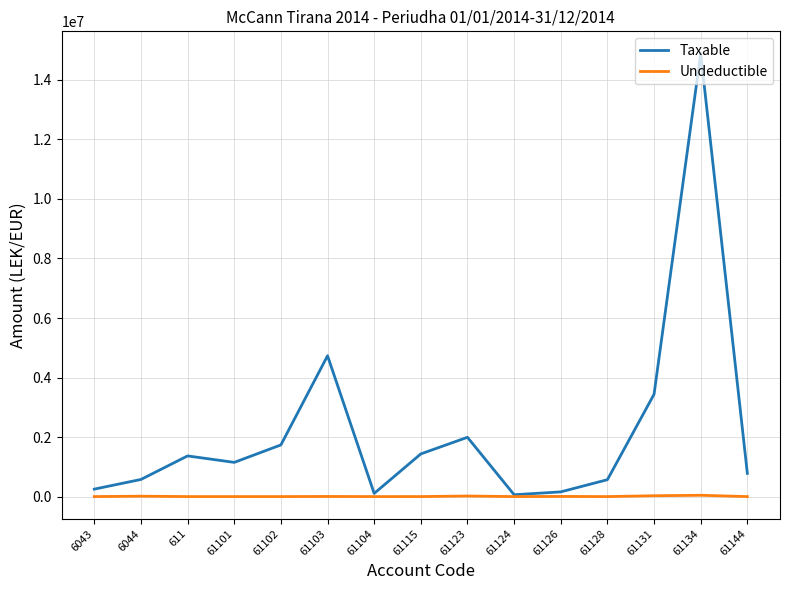

At which category is the sum across all series the highest?

61134